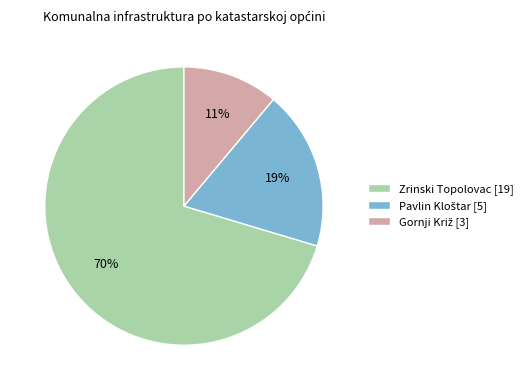

To the nearest percent, what is the average slice percentage?

33%